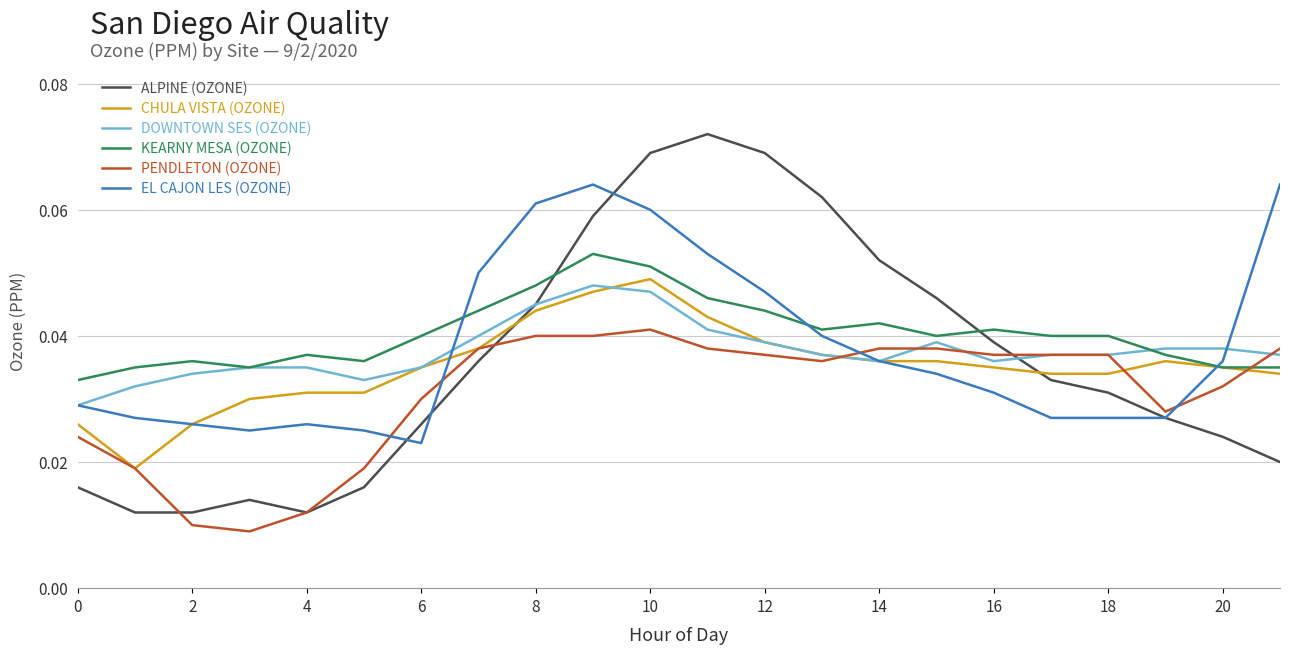

Which series has the widest spread of values?

ALPINE (OZONE)